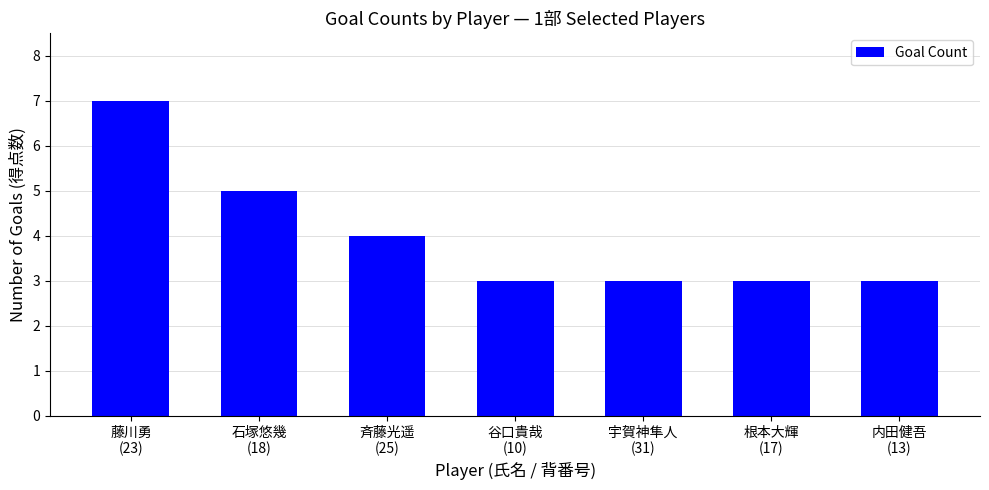

What is the change in value from 斉藤光遥
(25) to 宇賀神隼人
(31)?

-1